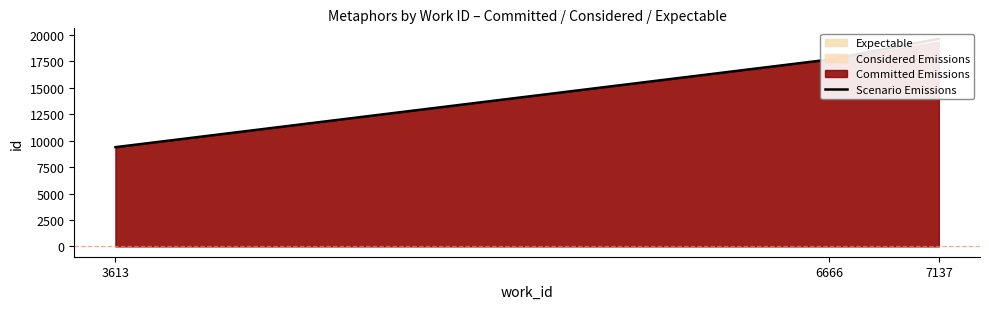

Is it true that the value at 7137 is 4586?

False